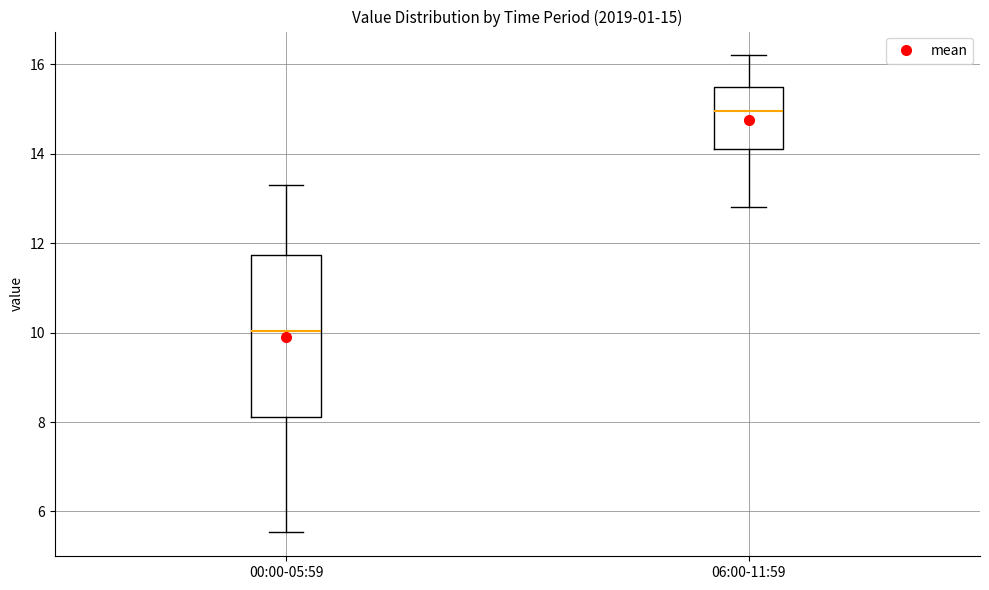

Which box has the lowest median line?

00:00-05:59